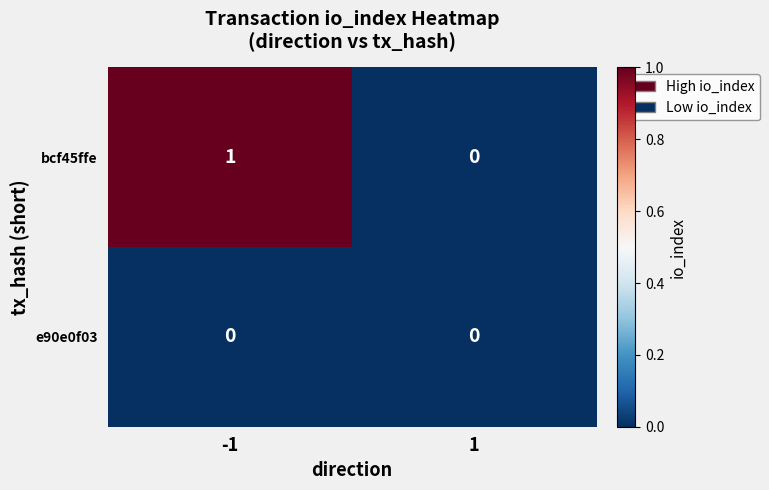

At which category is the sum across all series the highest?

-1